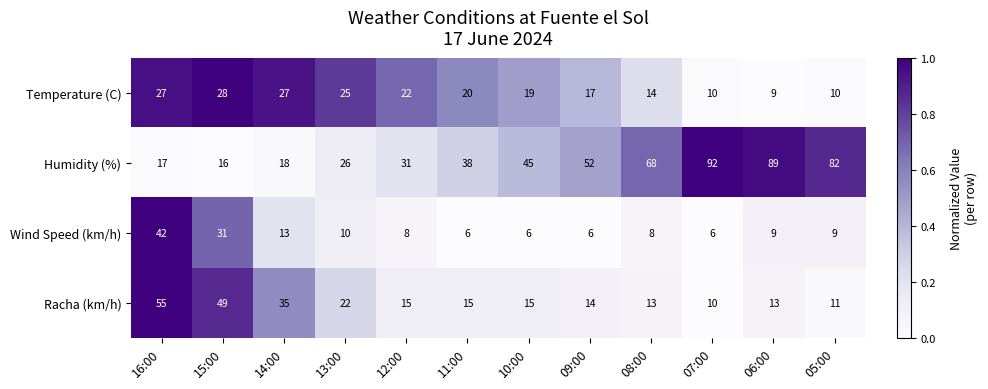

At which category is the sum across all series the highest?

16:00